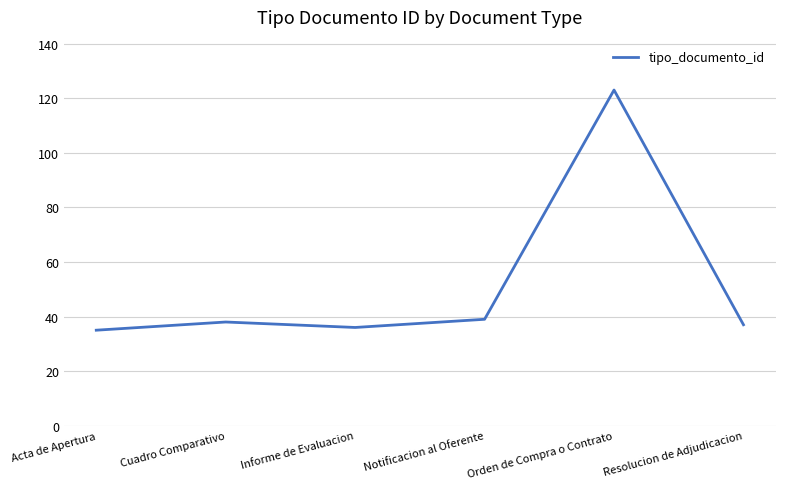

At which category does the data reach its first local valley?

Informe de Evaluacion